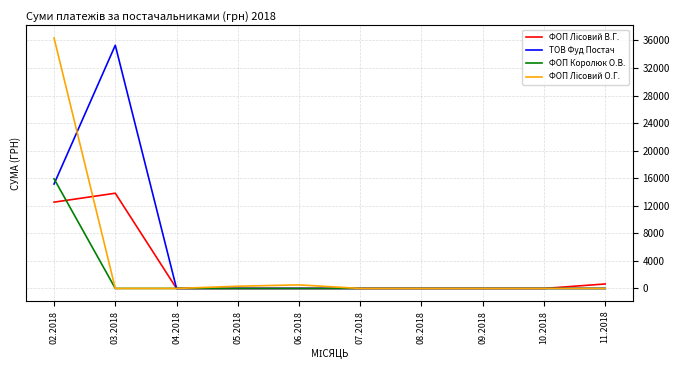

Does the chart have visible grid lines?

Yes